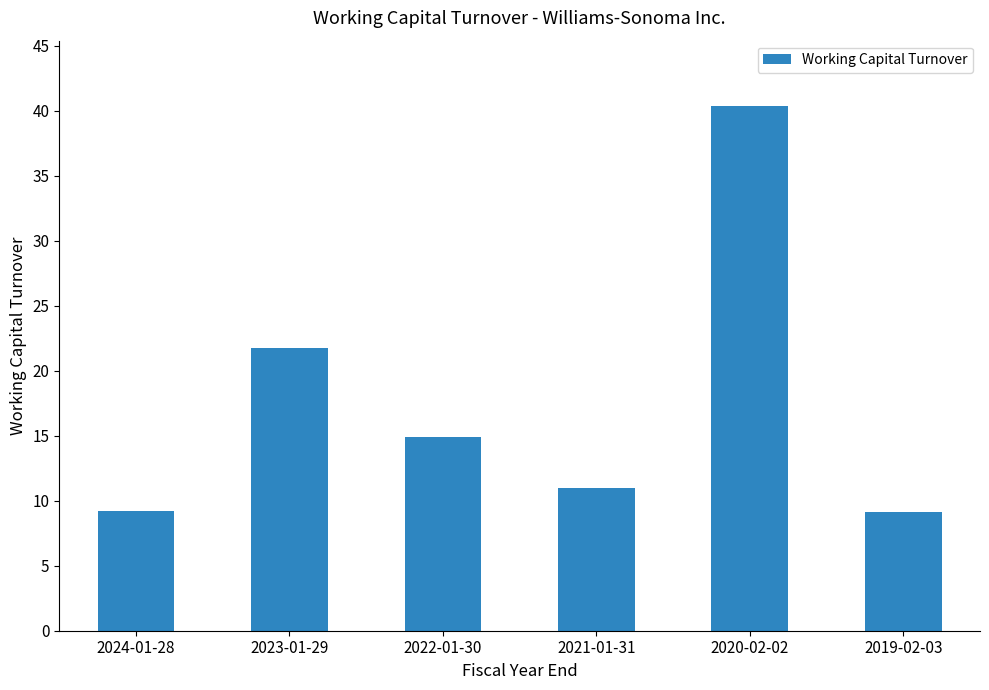

True or false: the data shows 67.6 at 2020-02-02.

False